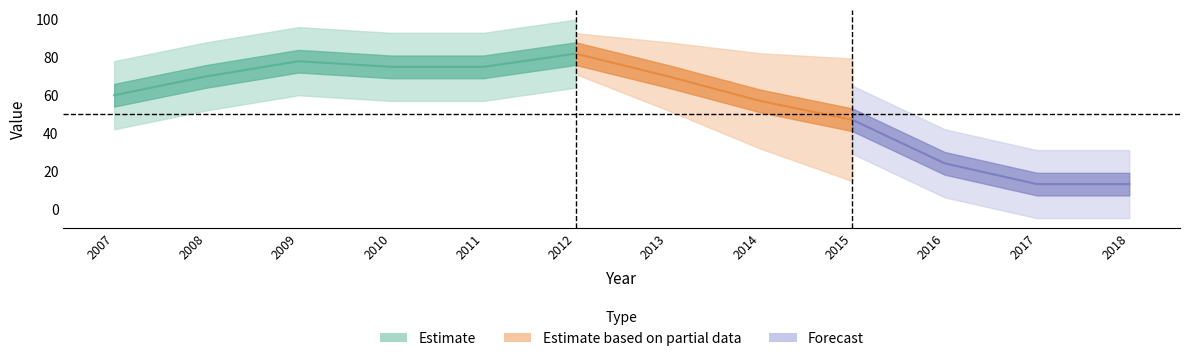

Which category has the highest value across all series?

2012